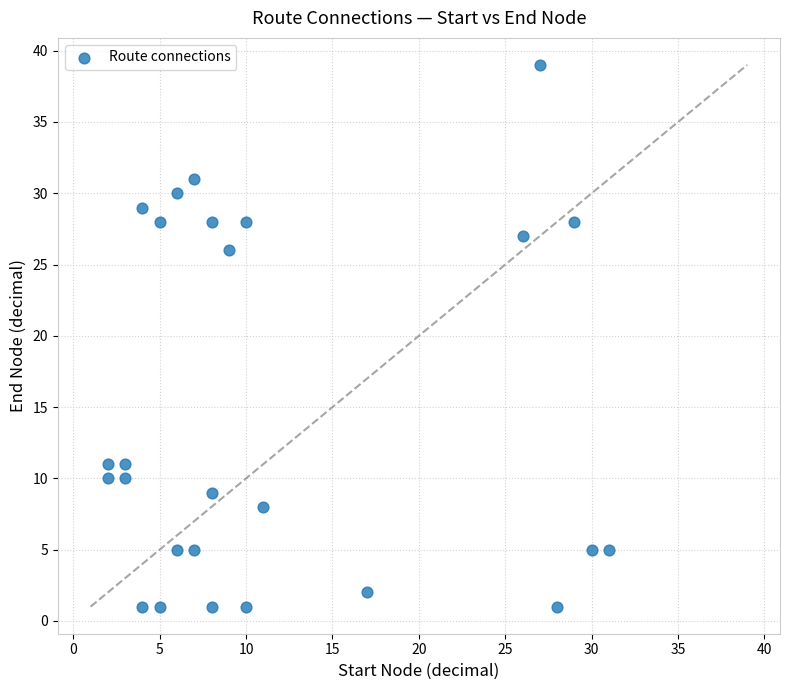

What is the range of Y values (max minus min)?

38